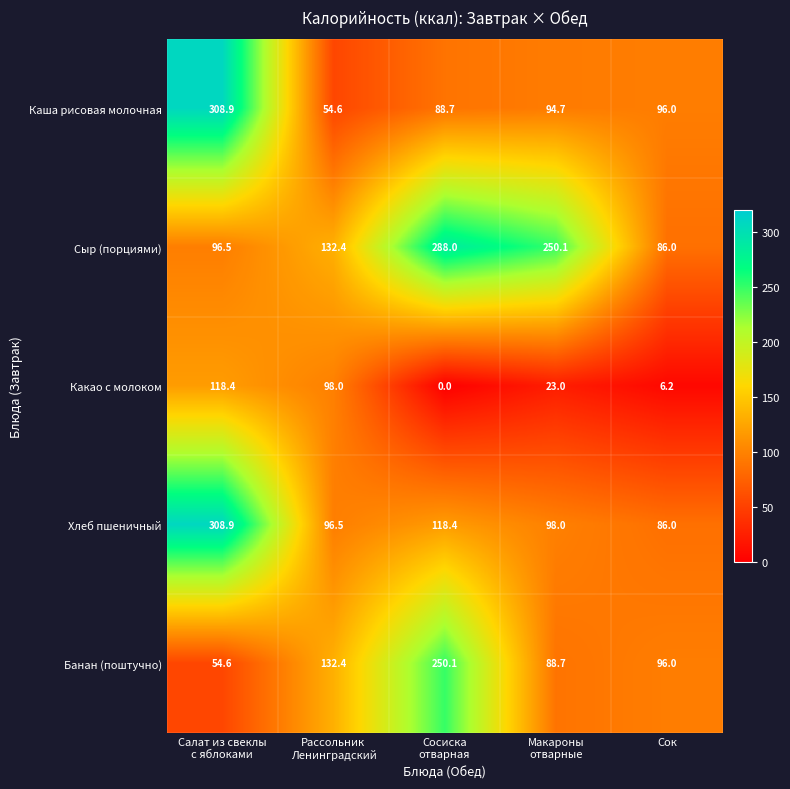

Which series has the widest spread of values?

Каша рисовая молочная